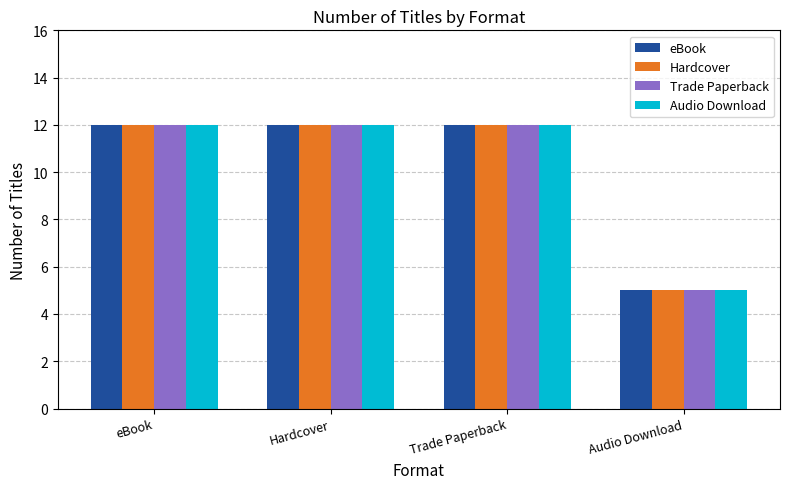

What is the total value across all series at Audio Download?

20